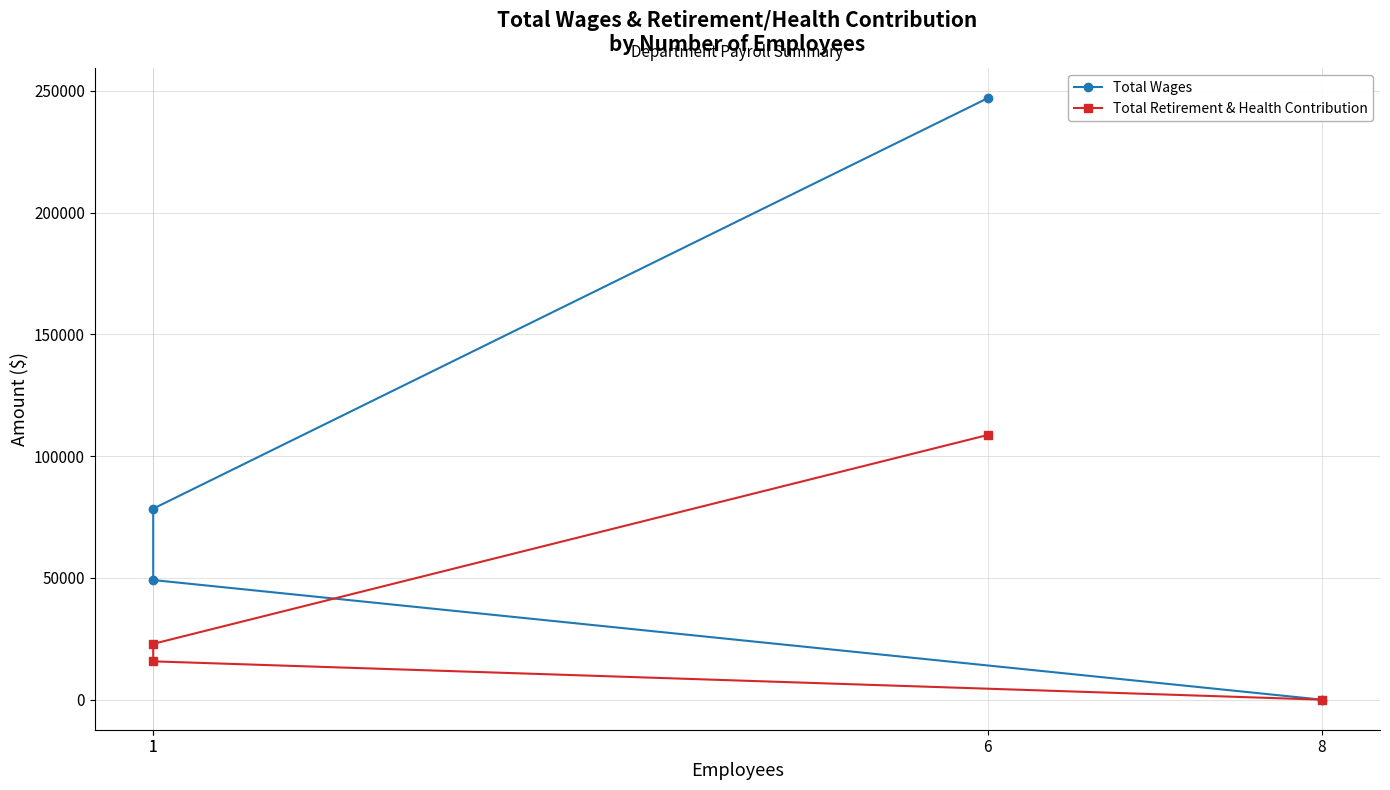

List the series in order of their peak value, highest first.

Total Wages, Total Retirement & Health Contribution